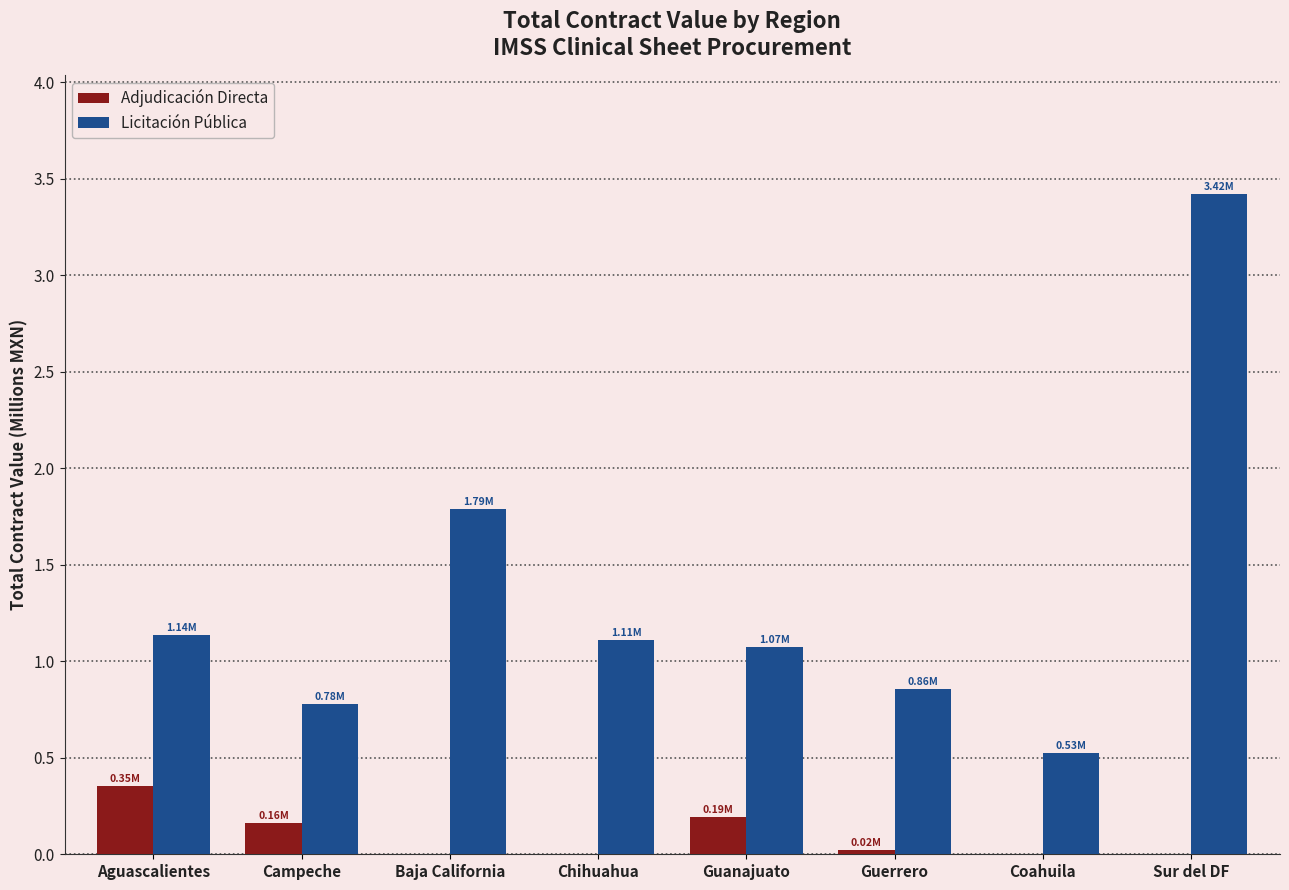

Which series has the largest range (max minus min)?

Licitación Pública